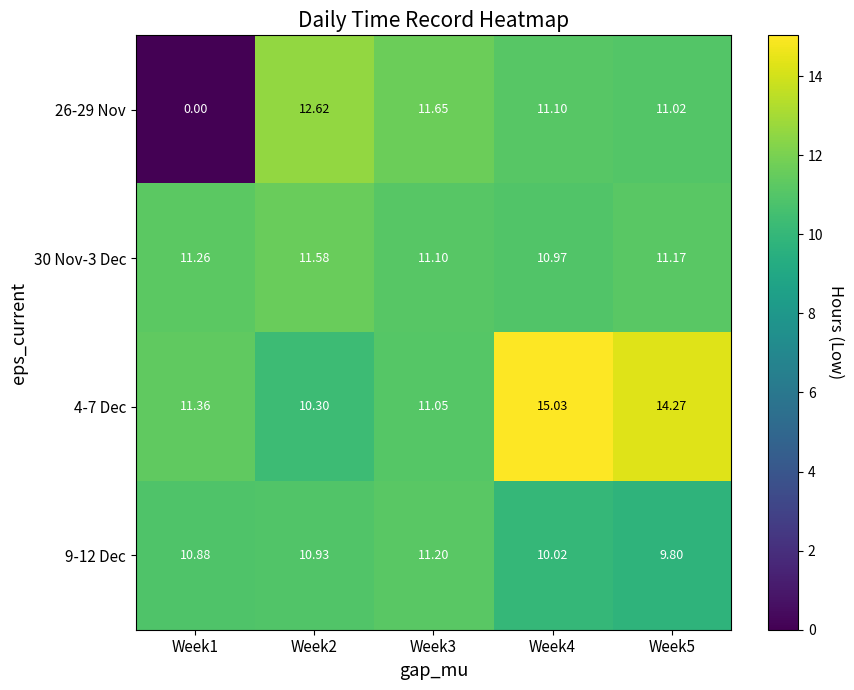

Is the value of 26-29 Nov at Week5 greater than the value of 9-12 Dec at Week3?

No